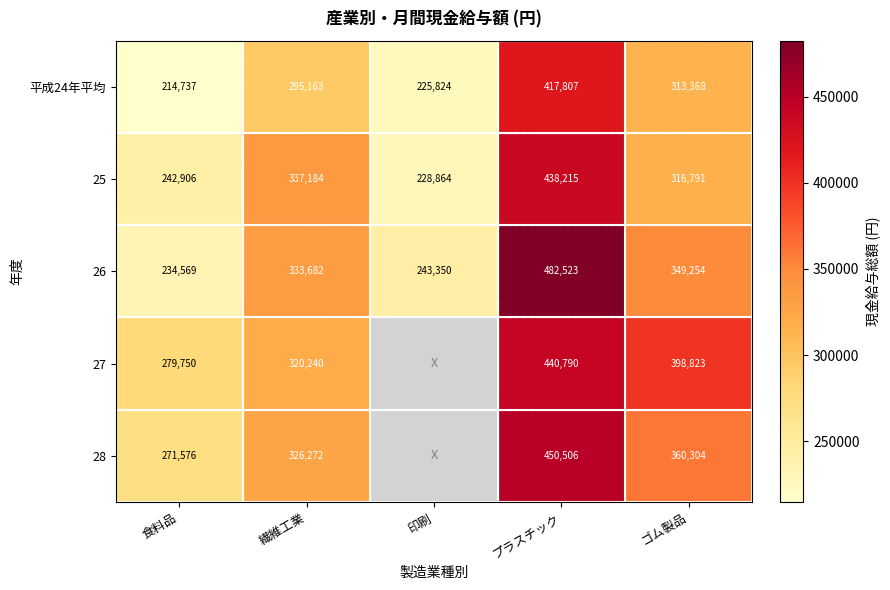

At which label does 25 first exceed 316791?

繊維工業